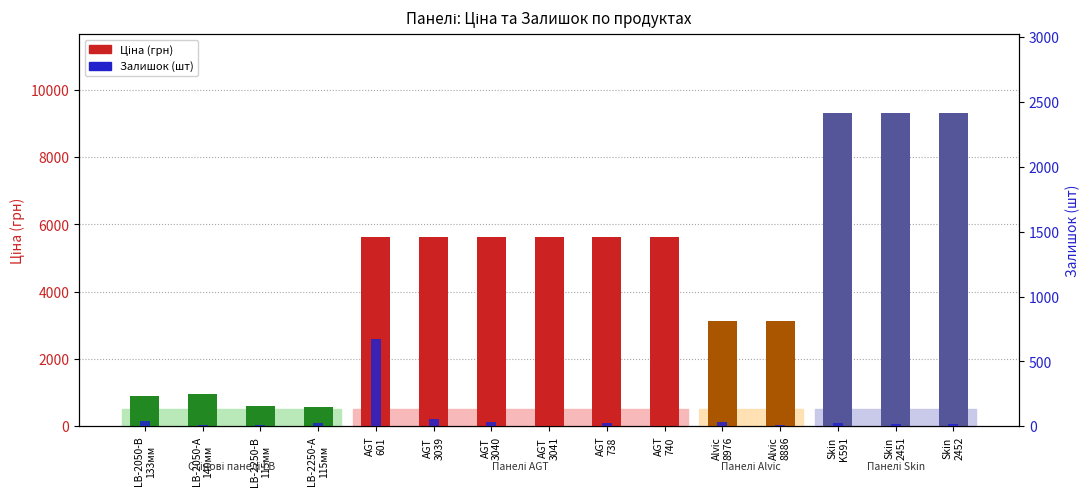

At which category does the chart reach its minimum across all series?

AGT
740